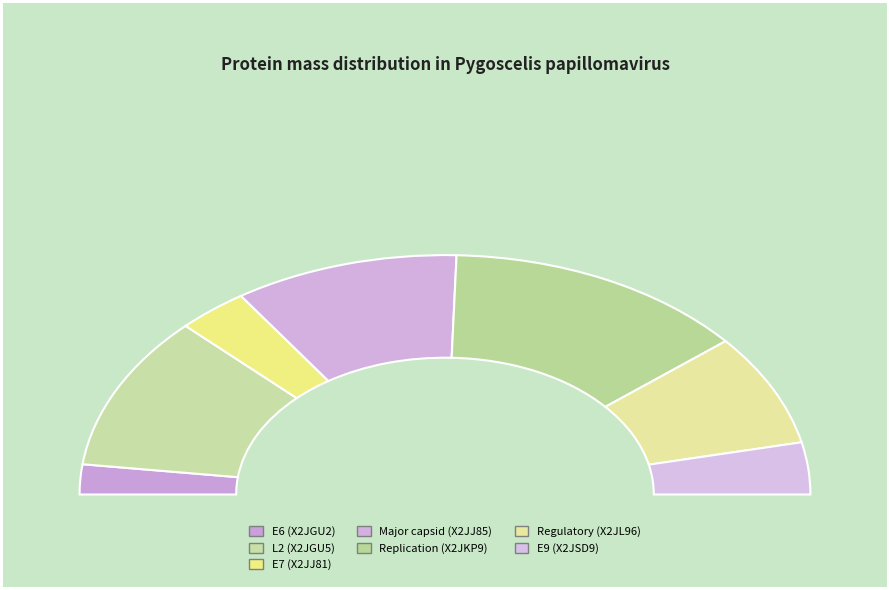

Is there a majority slice in this chart?

No